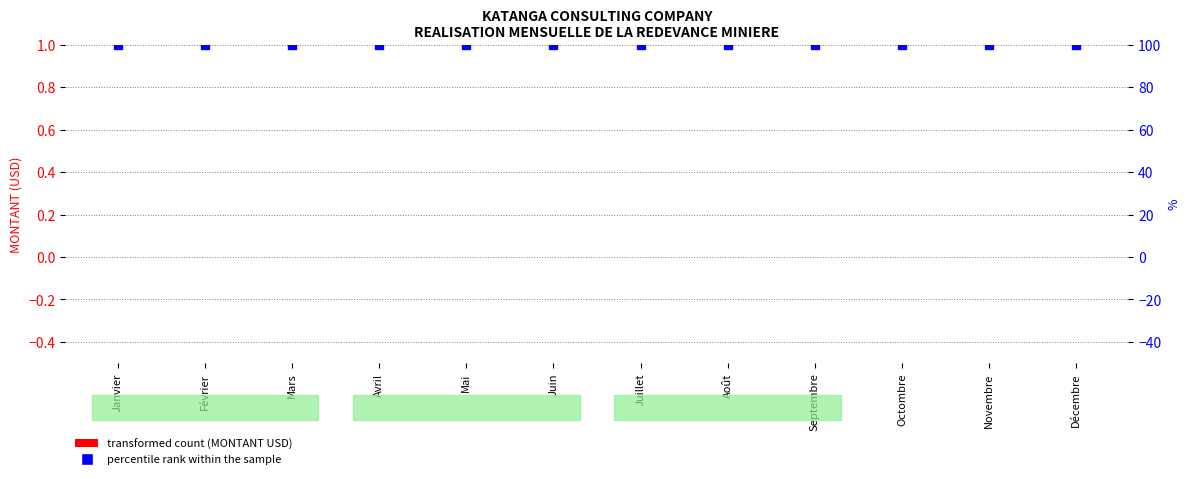

How many data points does each series have?

12